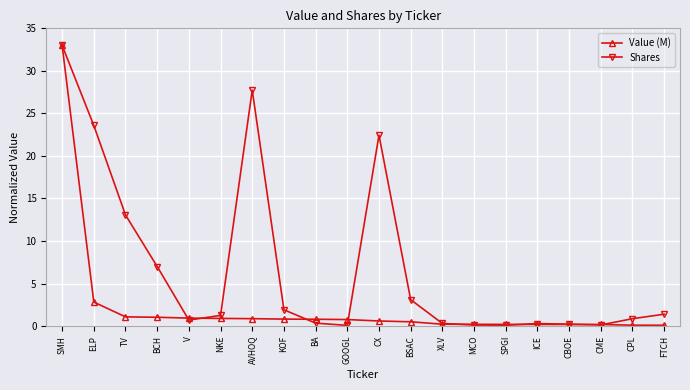

What is the value of the Value (M) point at the 9th from the left?

0.8